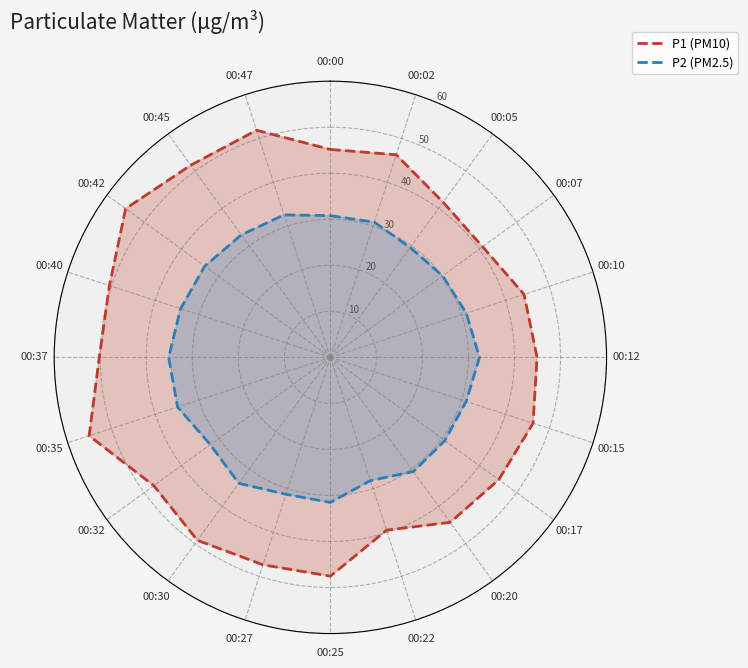

What is the sum of the P2 line values at 00:10 and 00:32?

63.3